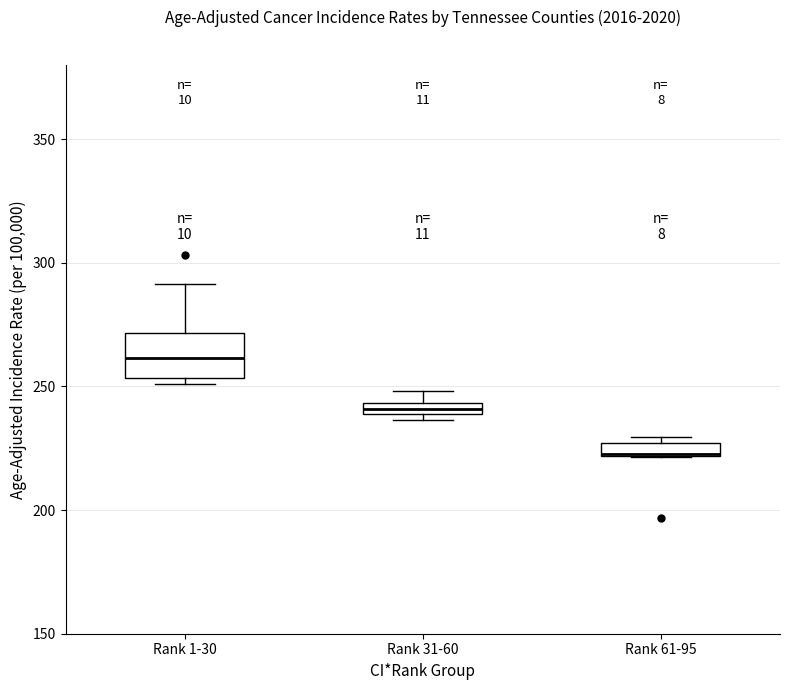

Where is the lower edge of the box for Rank 31-60 on the y-axis? The values are not printed on the chart, so give them approximately, as read against the axis.

240